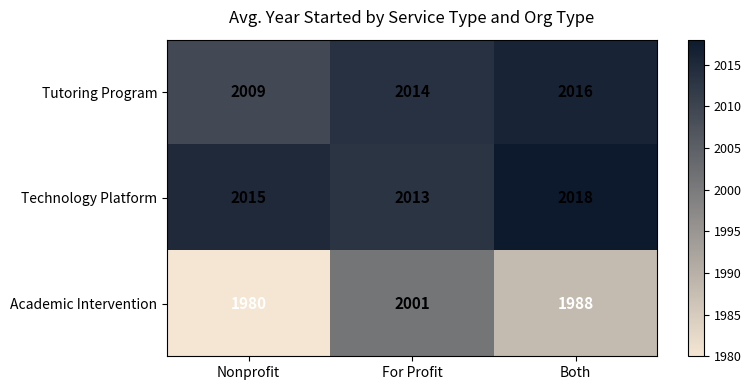

What is the difference between the maximum and minimum values in the Technology Platform series?

5